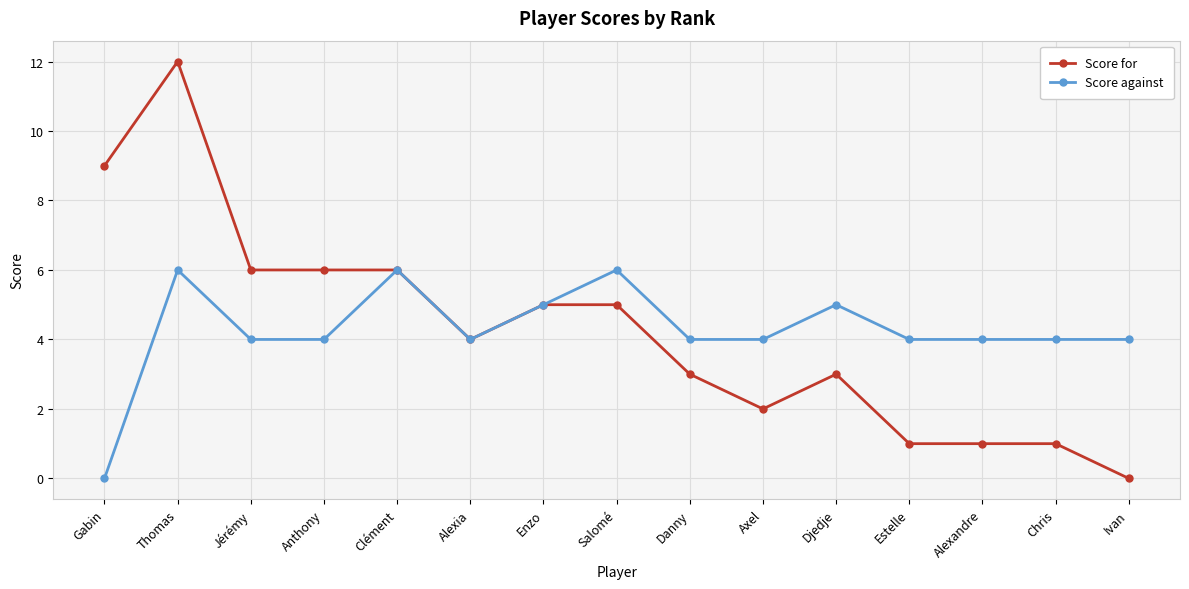

Reading left to right, what are all the values shown in this chart?

Score for: 9	12	6	6	6	4	5	5	3	2	3	1	1	1	0
Score against: 0	6	4	4	6	4	5	6	4	4	5	4	4	4	4